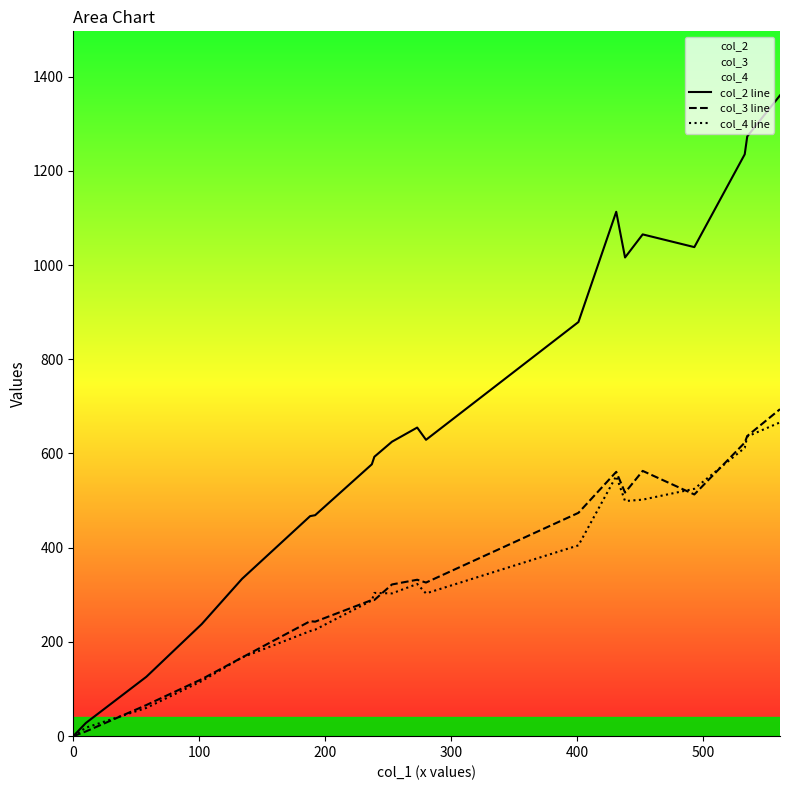

Which series has the widest spread of values?

col_2 line